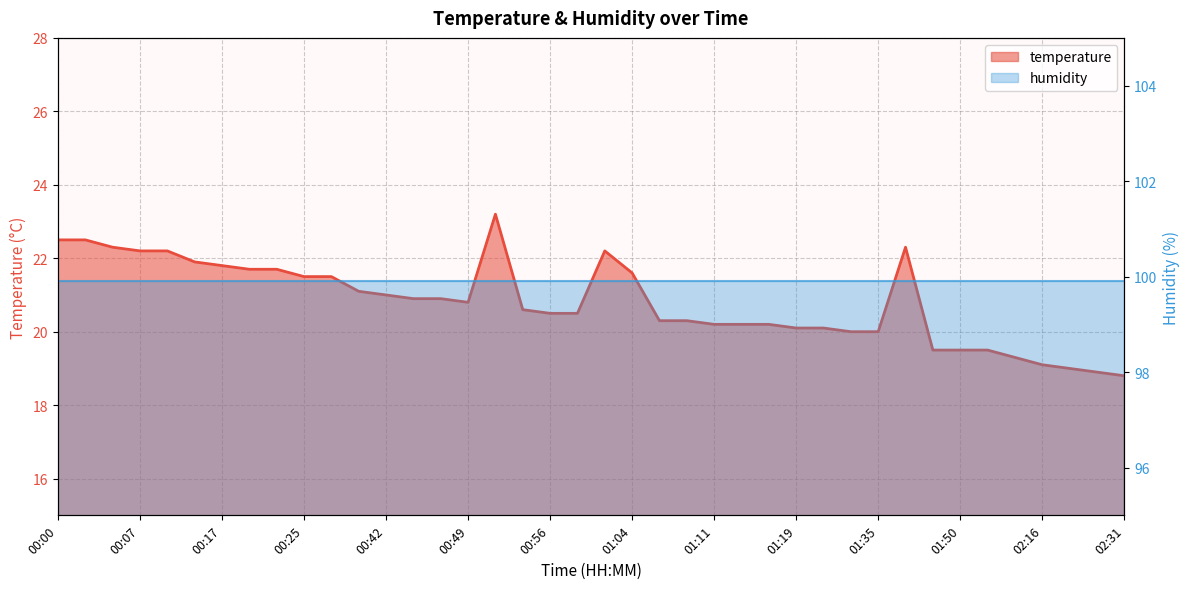

Rank the categories by value from highest to lowest.

00:51, 00:00, 00:03, 00:05, 01:37, 00:07, 00:10, 01:01, 00:15, 00:17, 00:20, 00:22, 01:04, 00:25, 00:27, 00:39, 00:42, 00:44, 00:47, 00:49, 00:54, 00:56, 00:59, 01:06, 01:09, 01:11, 01:14, 01:16, 01:19, 01:30, 01:33, 01:35, 01:47, 01:50, 01:52, 01:54, 02:16, 02:19, 02:24, 02:31